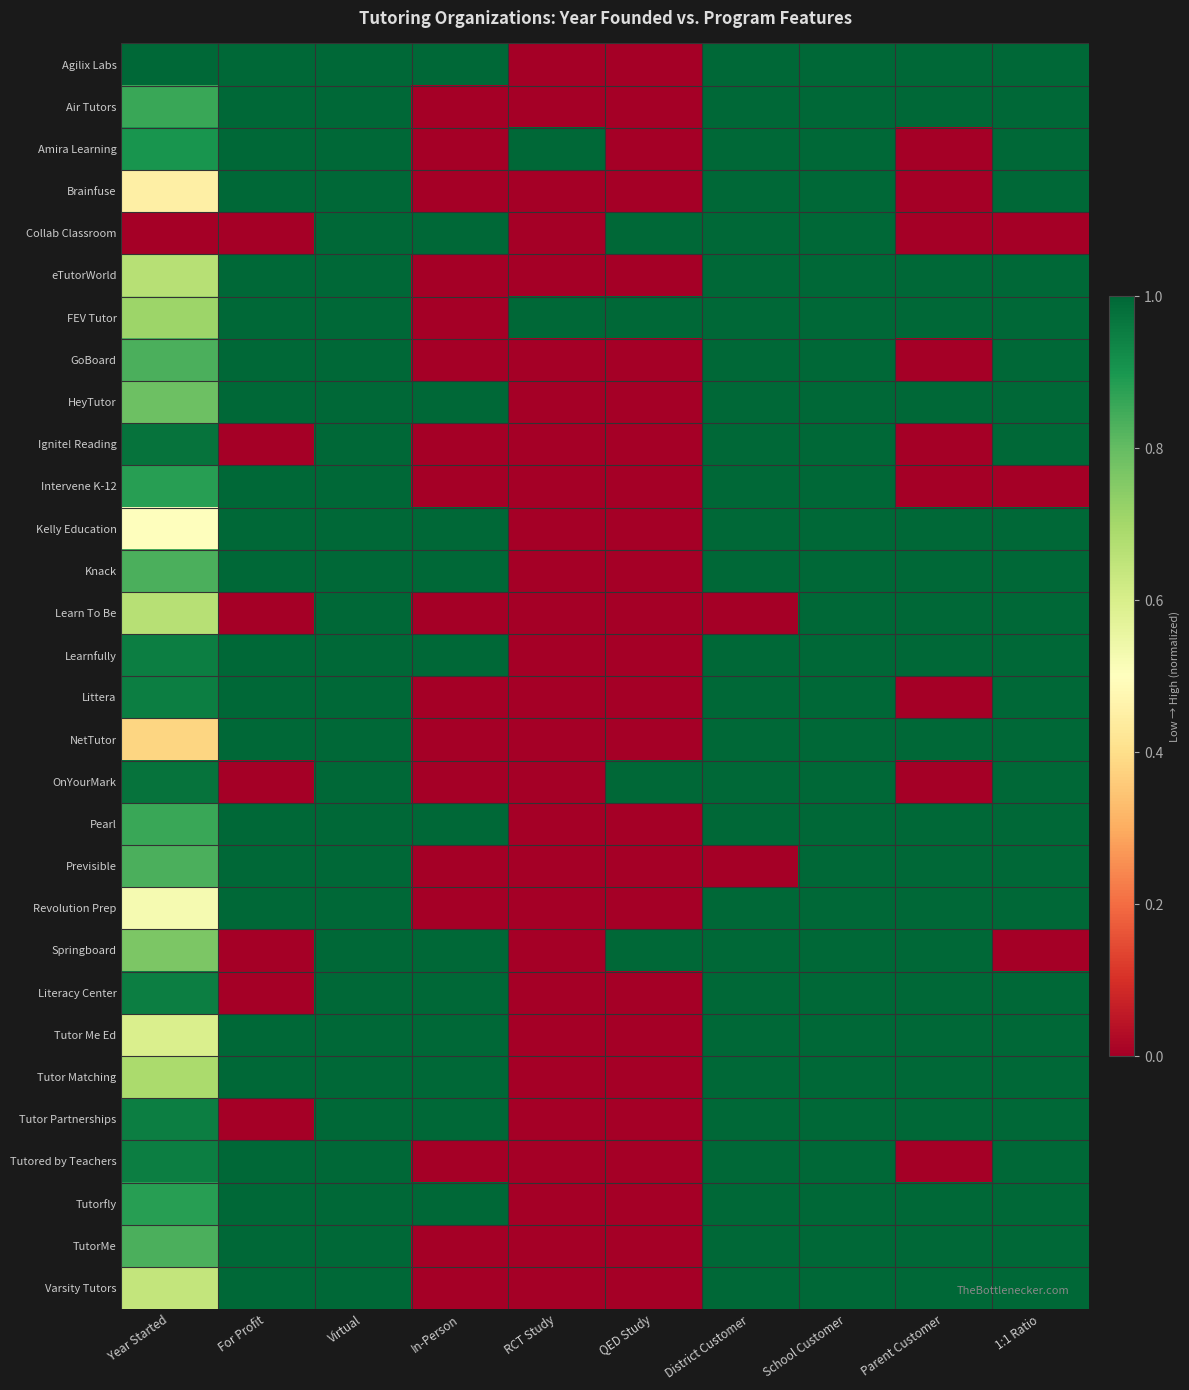

What is the total value across all series at Year Started?

22.8